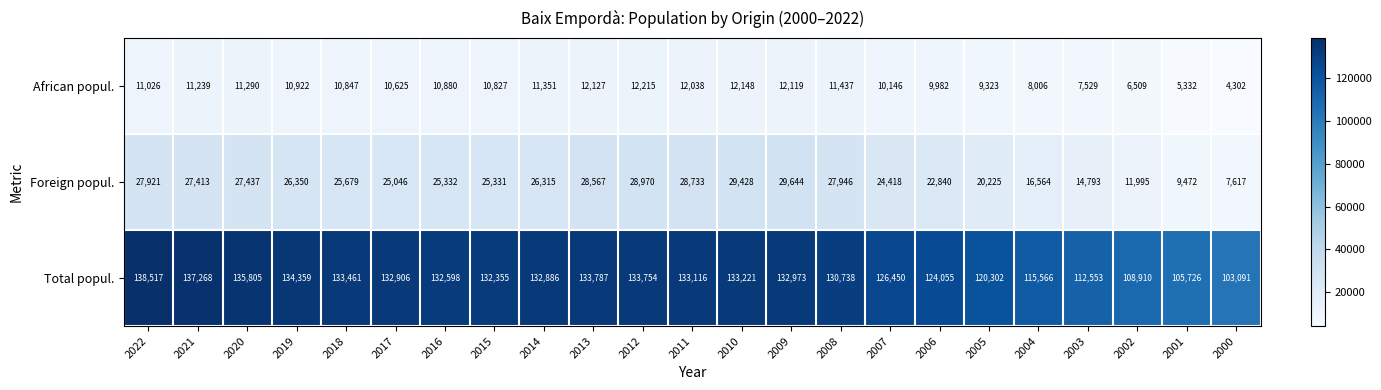

Count the number of categories in the chart.

23